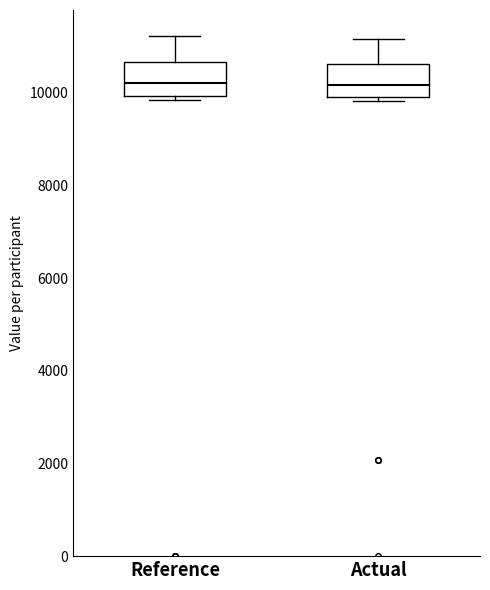

Reading left to right, read every box against the y-axis: the position of its median line, the range the box covers, and the ends of its whiskers. The values are not printed on the chart, so give them approximately, as read against the axis.

Reference: median 10200, box 10000 to 10600, whiskers 9800 to 11200
Actual: median 10200, box 10000 to 10600, whiskers 9800 to 11200